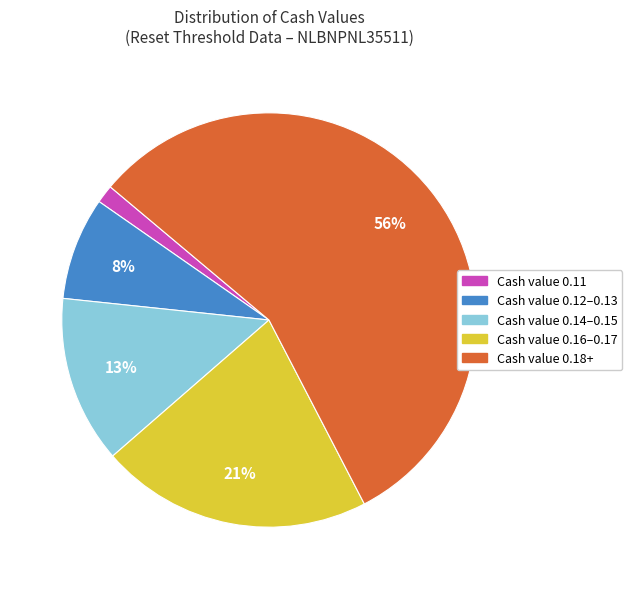

True or false: Cash value 0.18+ accounts for 68% of the total.

False